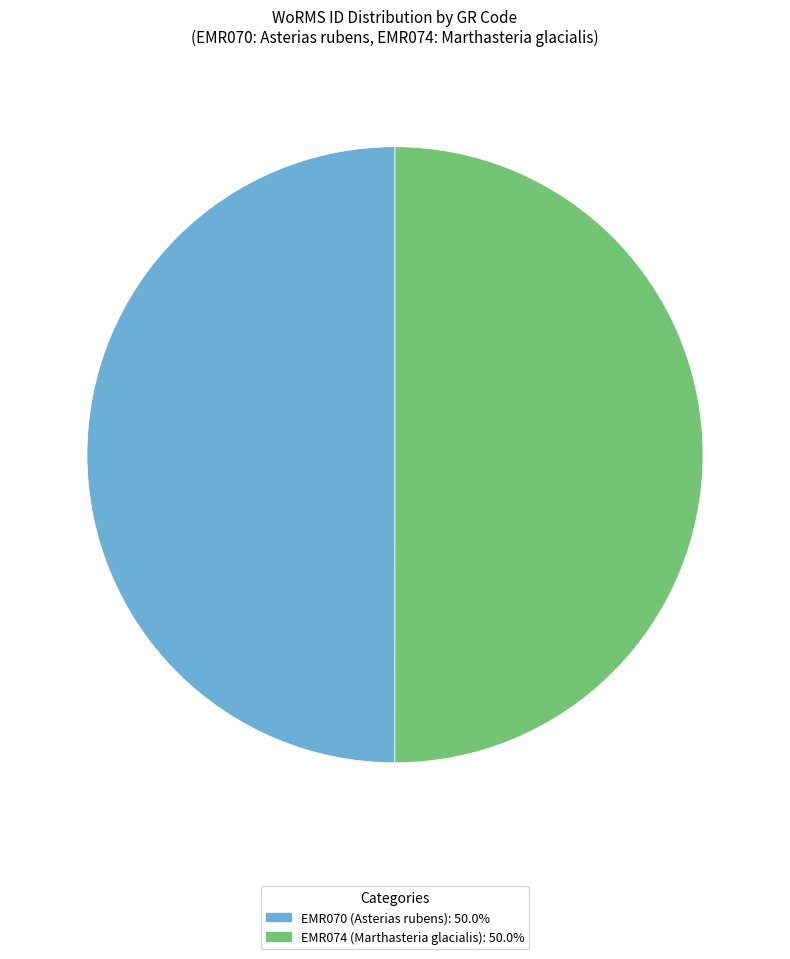

What is the ratio of the value at EMR074 to the value at EMR070?

1.0